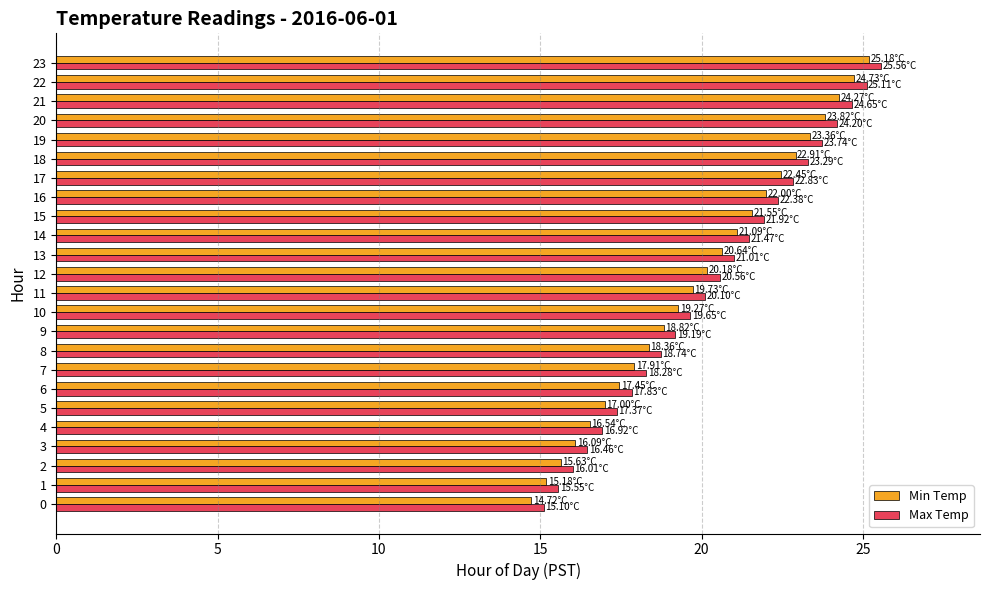

Rank the series by their average value, from lowest to highest.

Min Temp, Max Temp